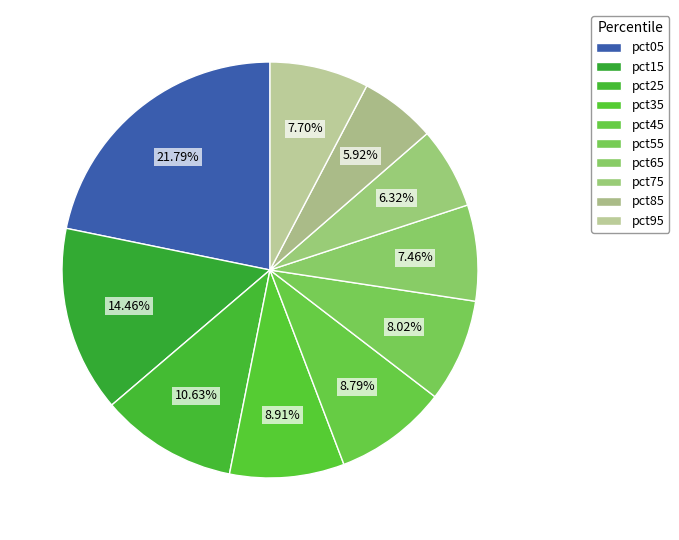

How many slices are in this pie chart?

10